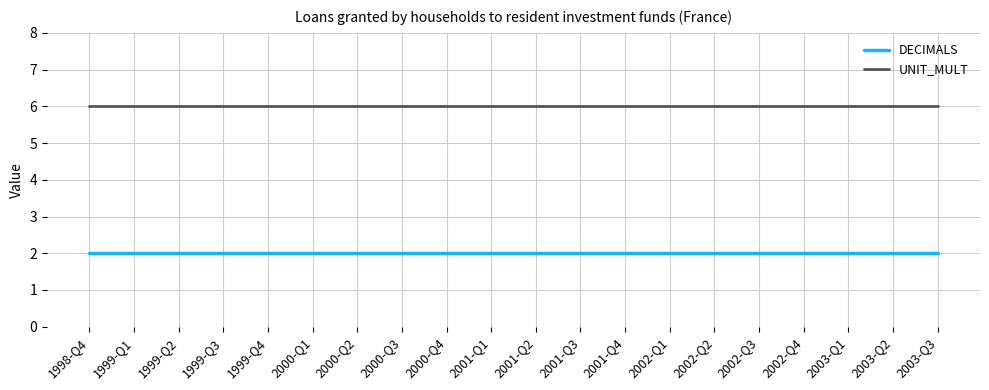

True or false: UNIT_MULT and DECIMALS cross at least once.

False